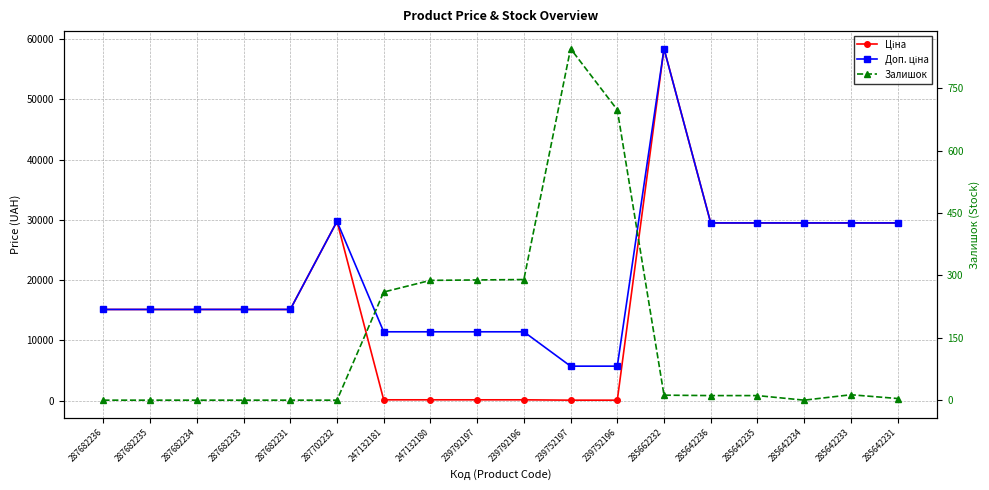

True or false: Доп. ціна has a value of 45679.3 at 285642231.

False